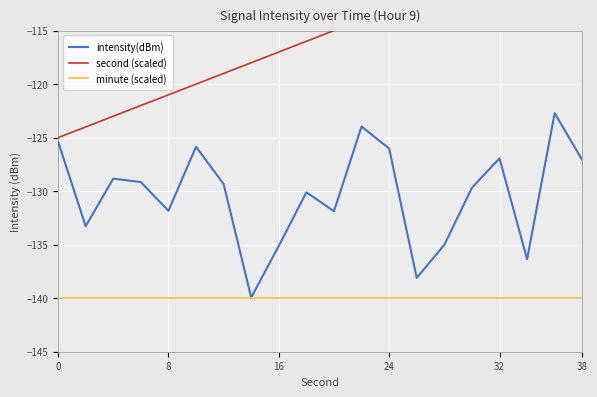

What is the minimum value for intensity(dBm)?

-139.9